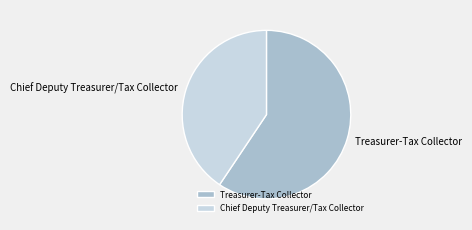

Is it true that Chief Deputy Treasurer/Tax Collector is 51% of the pie?

False